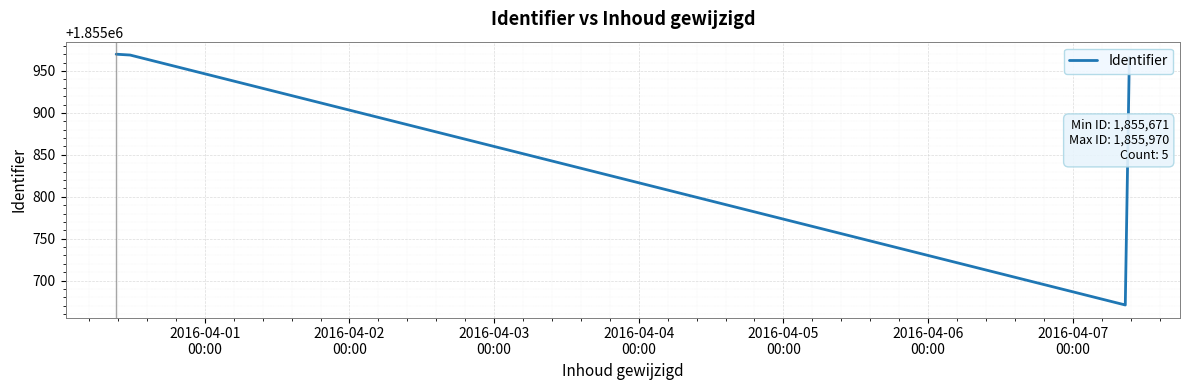

What value does the data have at 2016-04-01
00:00, to the nearest 50?

1855950